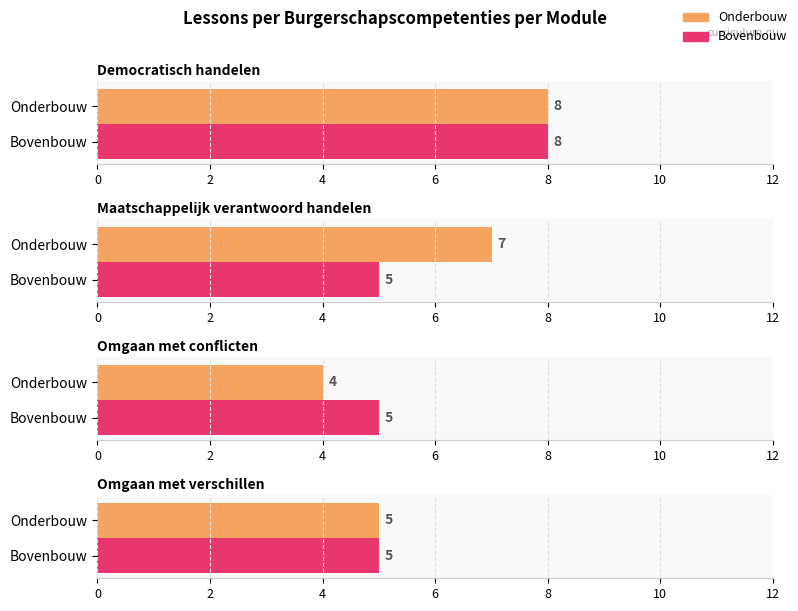

Reading left to right, extract all data points from this chart.

Democratisch handelen: Onderbouw=8	Bovenbouw=8
Maatschappelijk verantwoord handelen: Onderbouw=7	Bovenbouw=5
Omgaan met conflicten: Onderbouw=4	Bovenbouw=5
Omgaan met verschillen: Onderbouw=5	Bovenbouw=5